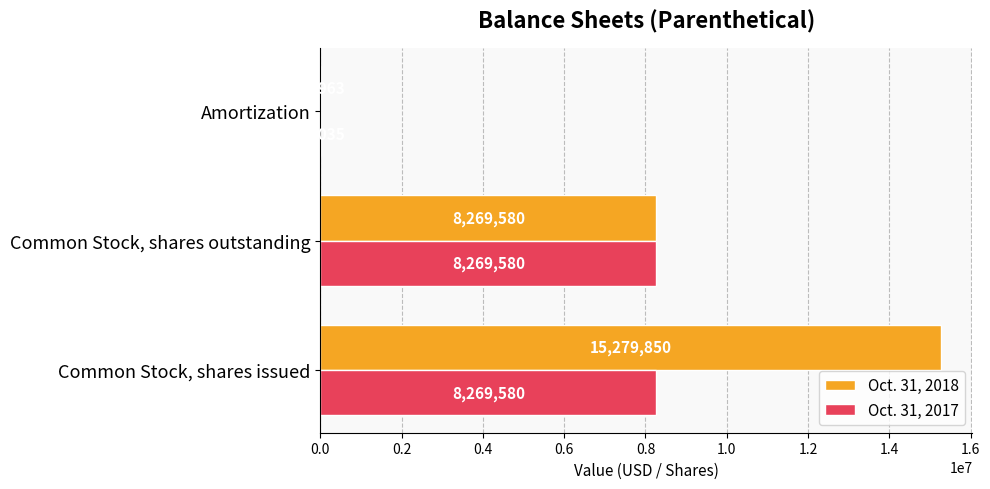

What is the approximate value of Oct. 31, 2018 at Common Stock, shares issued?

15279850